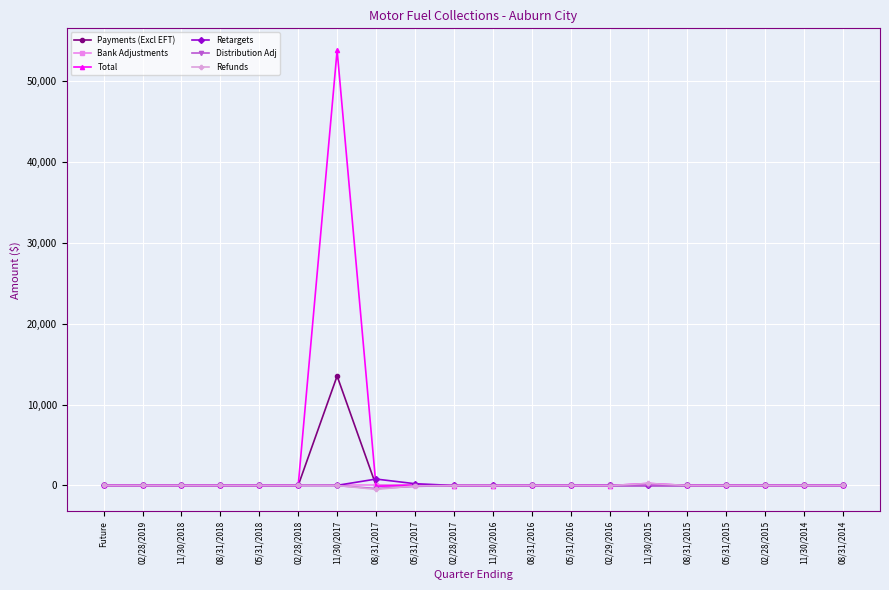

Which series has the largest range (max minus min)?

Total